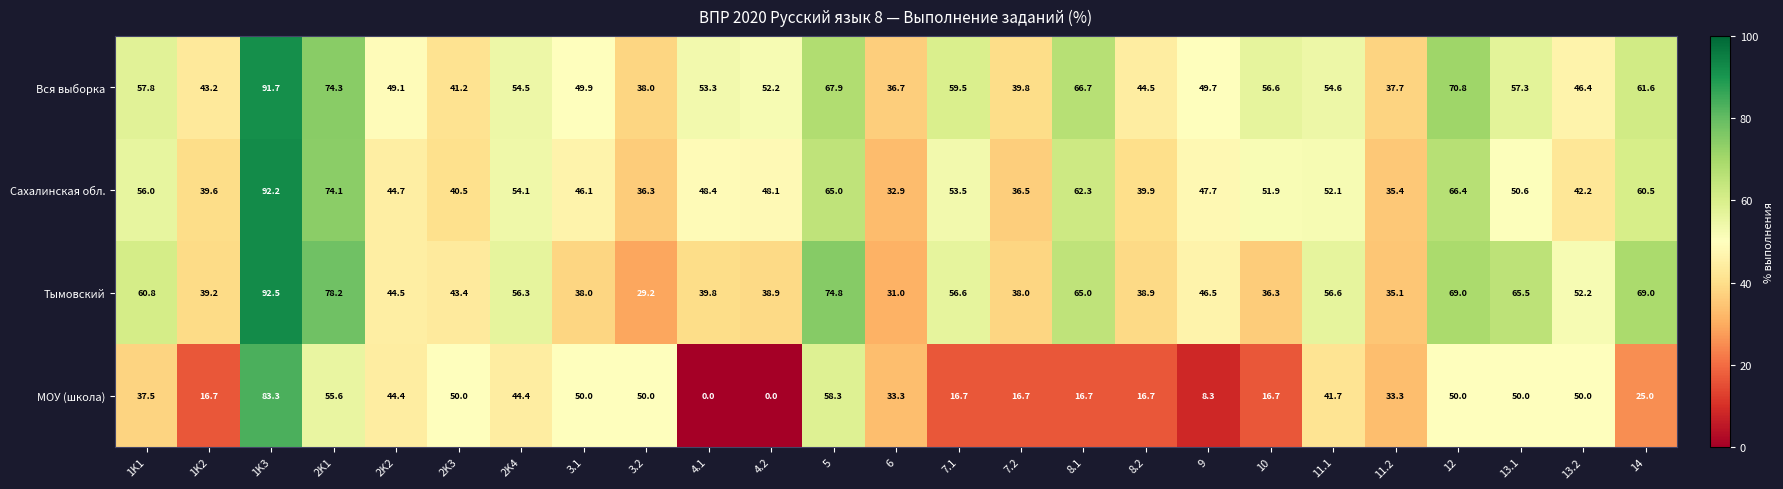

Rank the categories by Вся выборка value from highest to lowest.

1K3, 2K1, 12, 5, 8.1, 14, 7.1, 1K1, 13.1, 10, 11.1, 2K4, 4.1, 4.2, 3.1, 9, 2K2, 13.2, 8.2, 1K2, 2K3, 7.2, 3.2, 11.2, 6